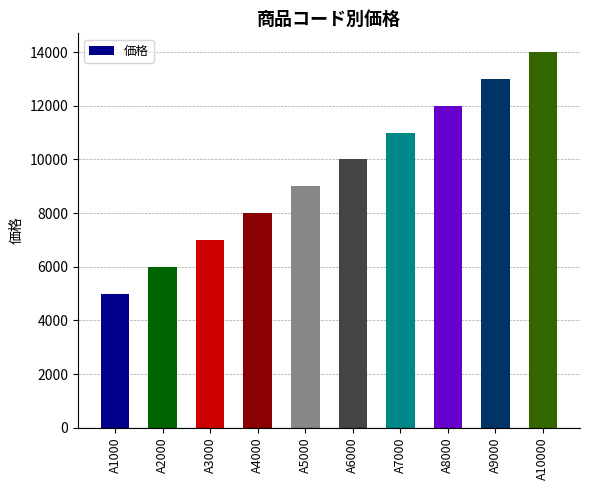

True or false: the data shows 7394 at A1000.

False